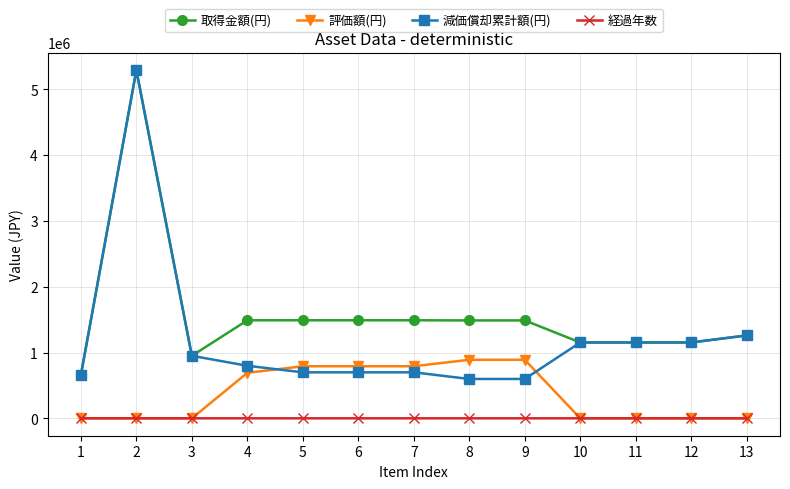

The 評価額(円) series shows 889968 at 8. True or false?

True